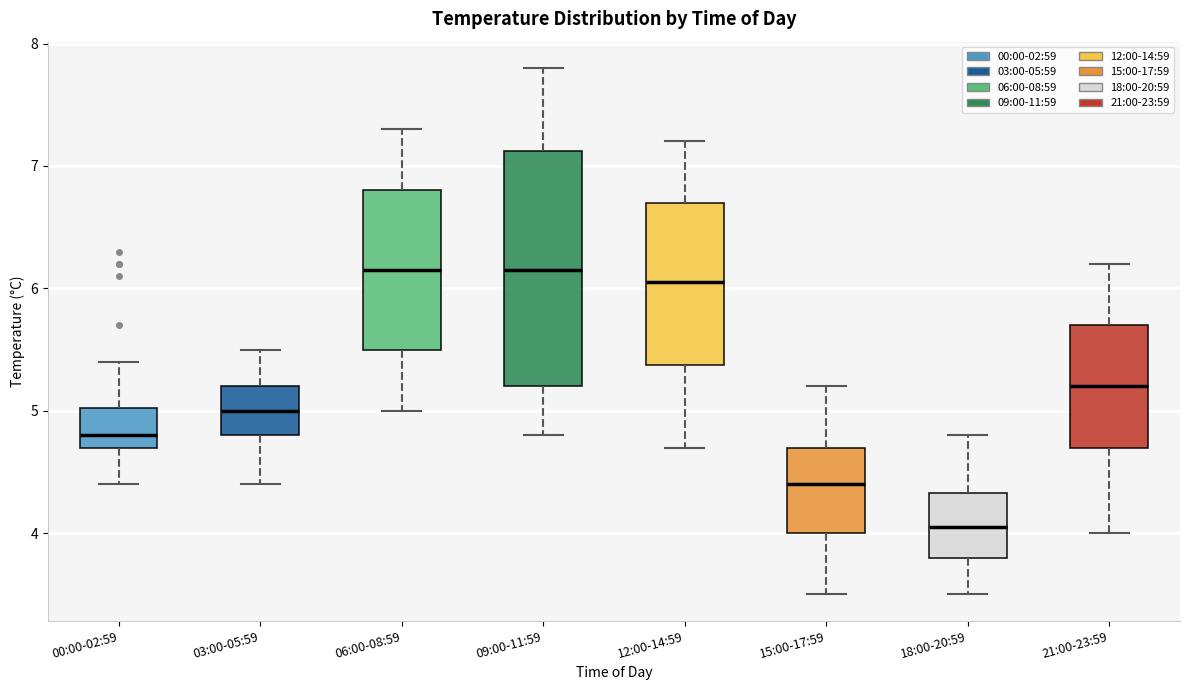

Reading left to right, transcribe this box plot: for each box, give where its median line is, the range the box spans, and where its two whiskers end, as read against the y-axis. The values are not printed on the chart, so give them approximately, as read against the axis.

00:00-02:59: median 4.8, box 4.7 to 5.0, whiskers 4.4 to 5.4
03:00-05:59: median 5.0, box 4.8 to 5.2, whiskers 4.4 to 5.5
06:00-08:59: median 6.2, box 5.5 to 6.8, whiskers 5.0 to 7.3
09:00-11:59: median 6.2, box 5.2 to 7.1, whiskers 4.8 to 7.8
12:00-14:59: median 6.1, box 5.4 to 6.7, whiskers 4.7 to 7.2
15:00-17:59: median 4.4, box 4.0 to 4.7, whiskers 3.5 to 5.2
18:00-20:59: median 4.1, box 3.8 to 4.3, whiskers 3.5 to 4.8
21:00-23:59: median 5.2, box 4.7 to 5.7, whiskers 4.0 to 6.2